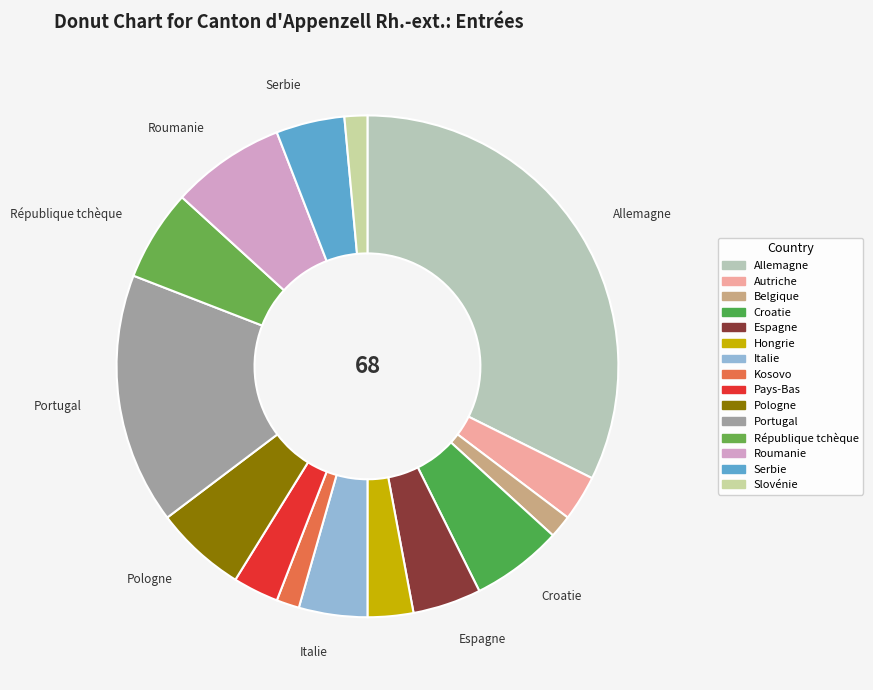

How many segments does this pie chart have?

15